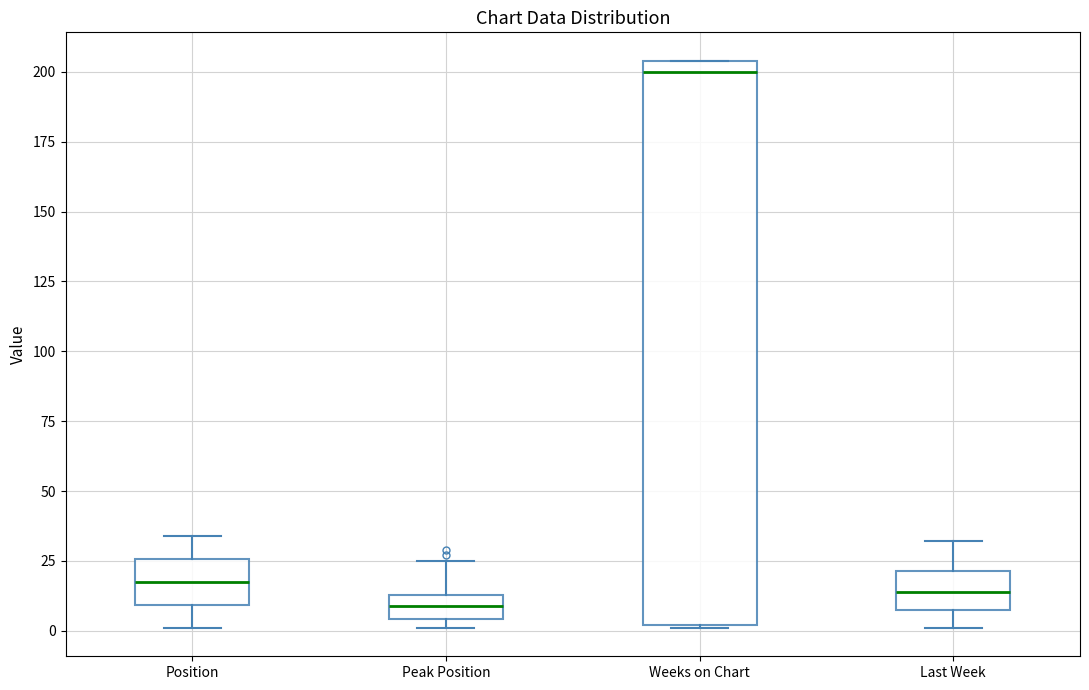

Where does the upper whisker of the box for Position end on the y-axis? The values are not printed on the chart, so give them approximately, as read against the axis.

35